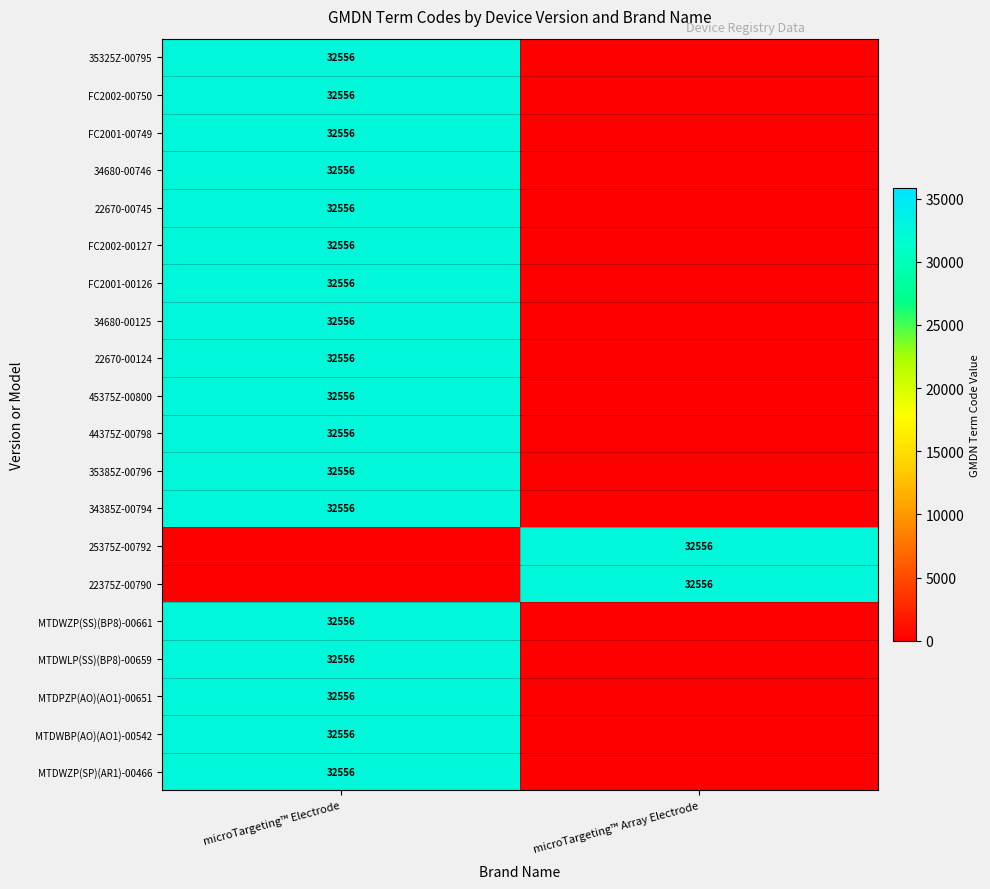

True or false: 35385Z-00796 has a value of 32556 at microTargeting™ Electrode.

True